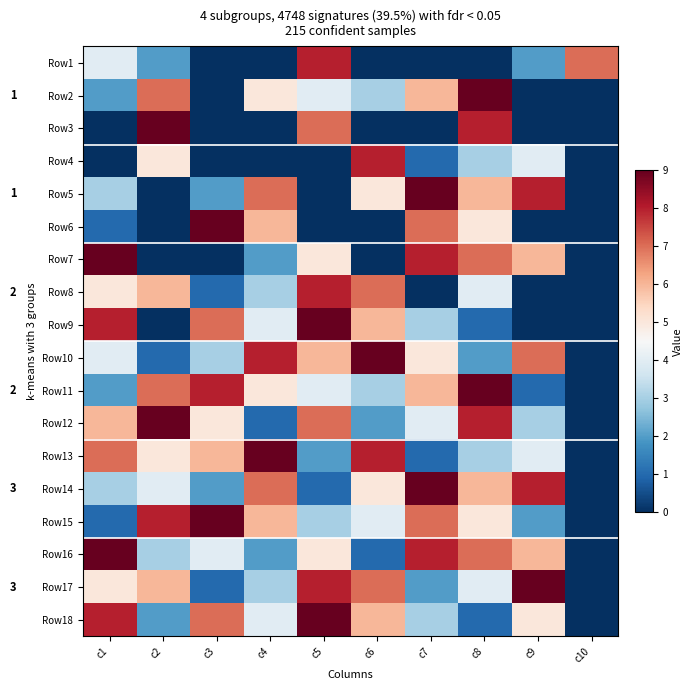

At which label does Row15 reach its minimum?

c10